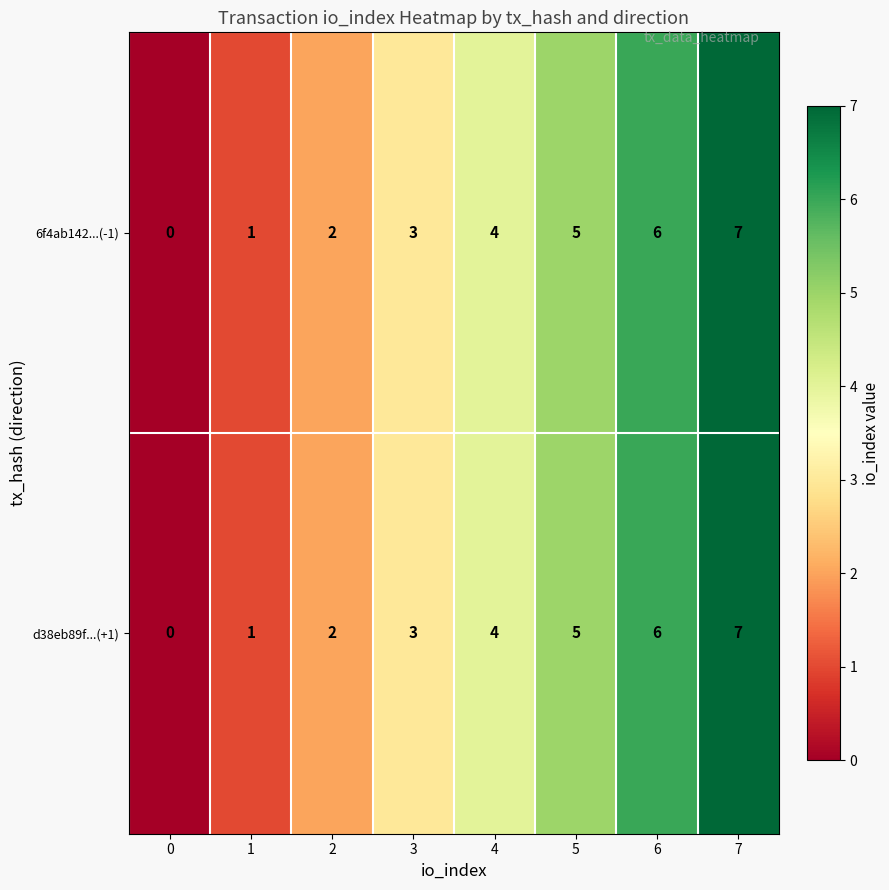

What is the total value across all series at 4?

8